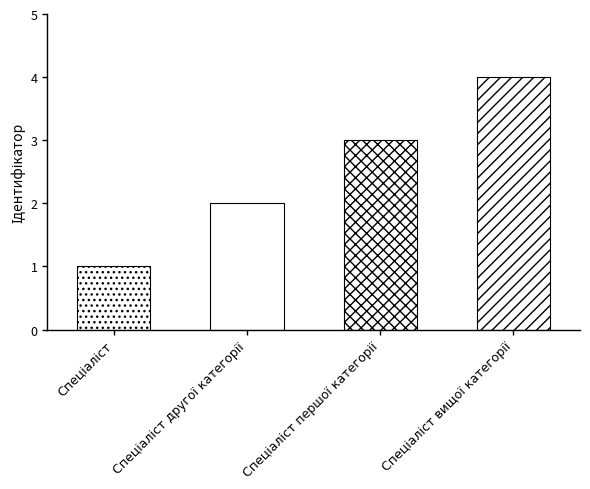

What is the label of the 3rd bar from the right?

Спеціаліст другої категорії